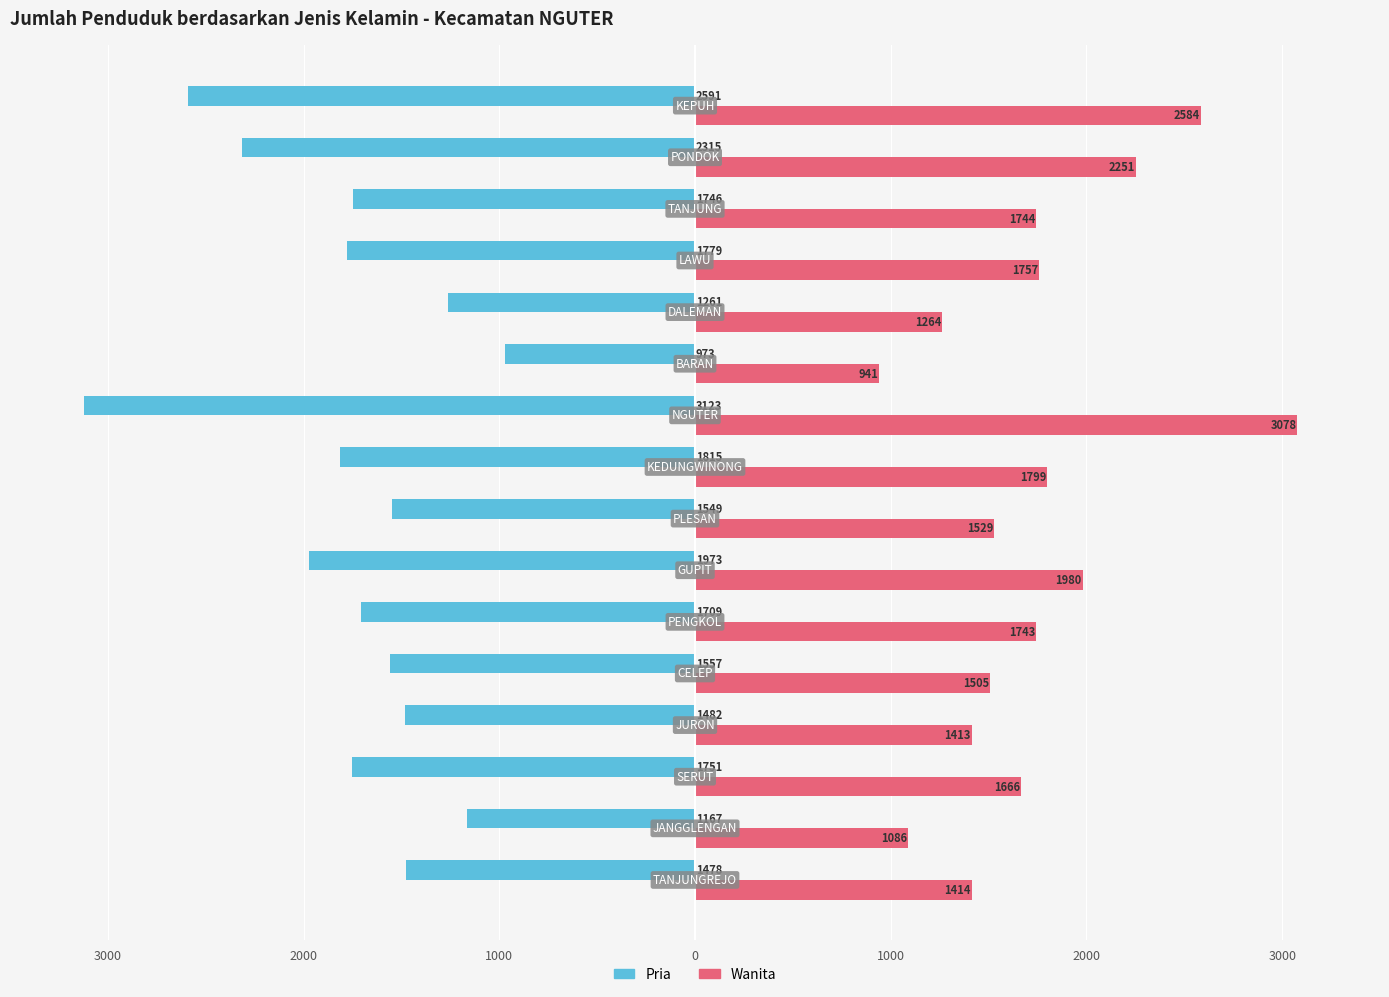

What are all the series names shown in the legend?

Pria, Wanita